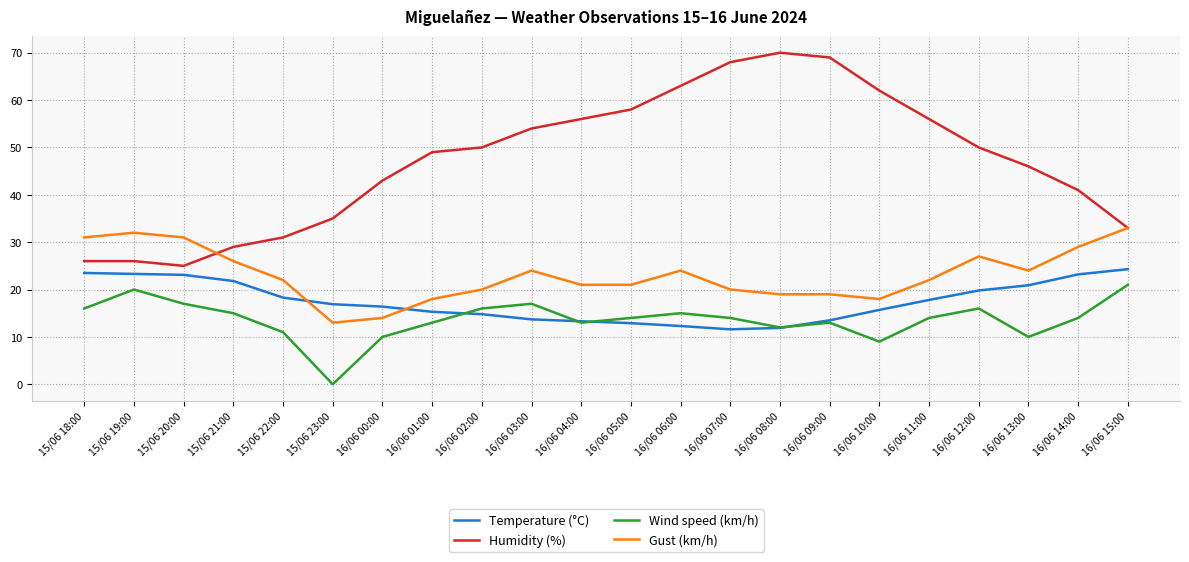

Rank the series by their maximum value, from lowest to highest.

Wind speed (km/h), Temperature (°C), Gust (km/h), Humidity (%)